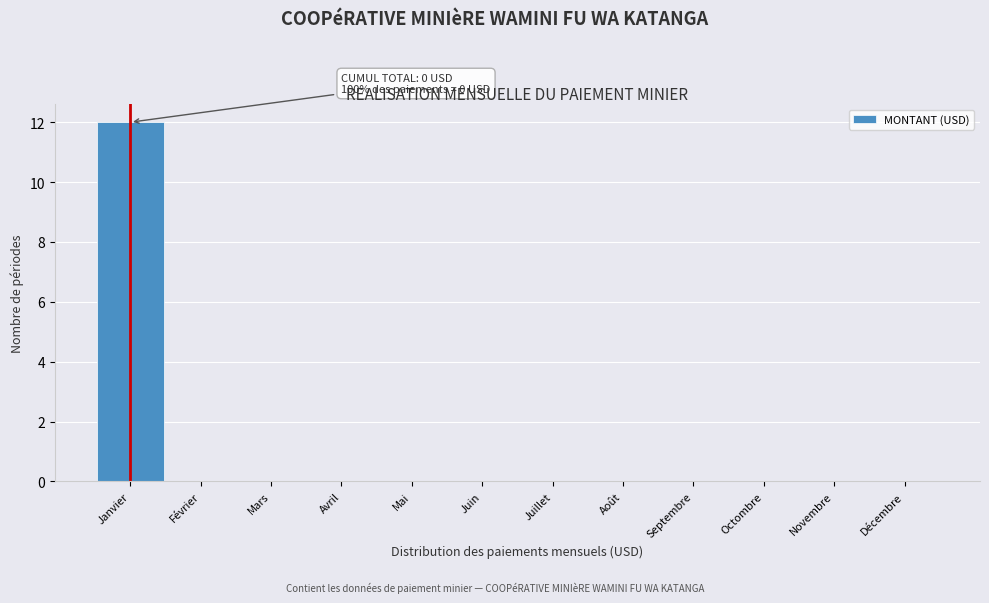

Reading left to right, list all the values displayed in this chart.

Janvier=12	Février=0	Mars=0	Avril=0	Mai=0	Juin=0	Juillet=0	Août=0	Septembre=0	Octombre=0	Novembre=0	Décembre=0